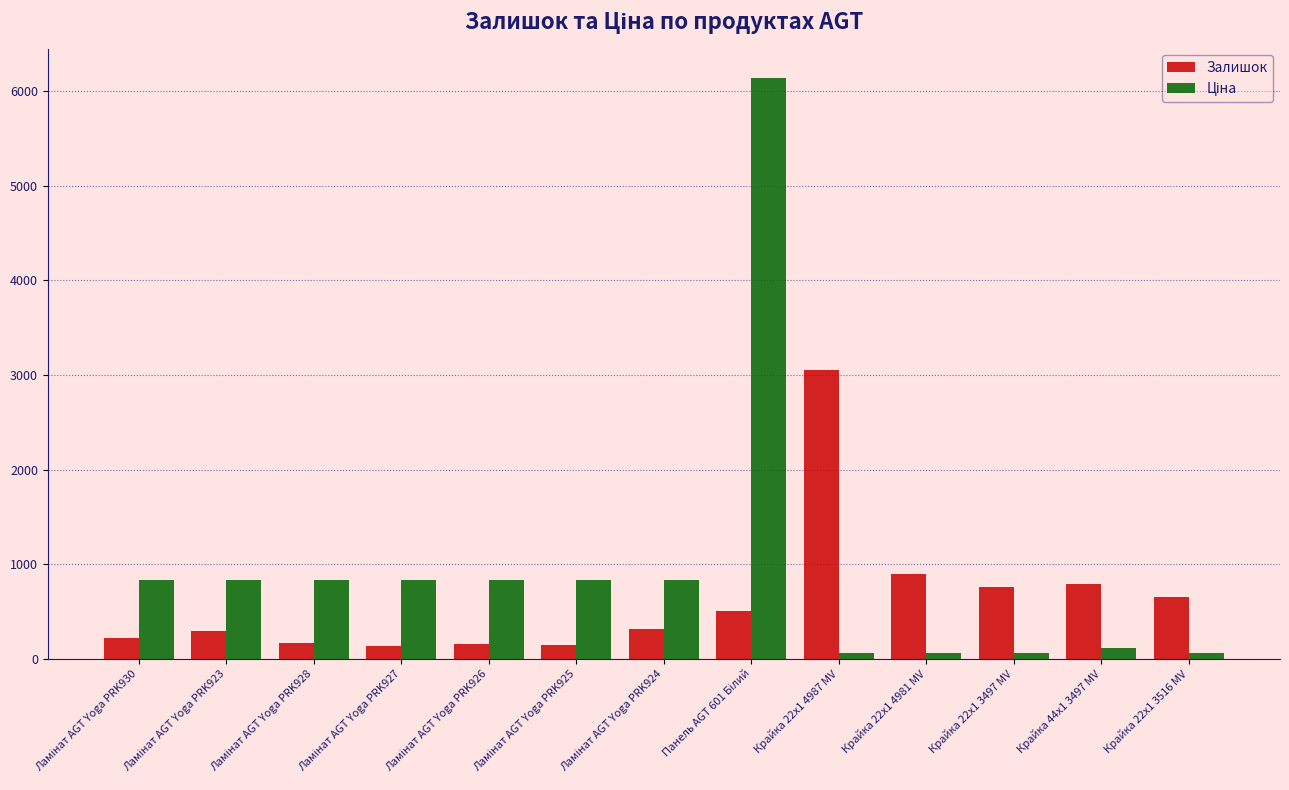

At how many categories does at least one series exceed 6053?

1